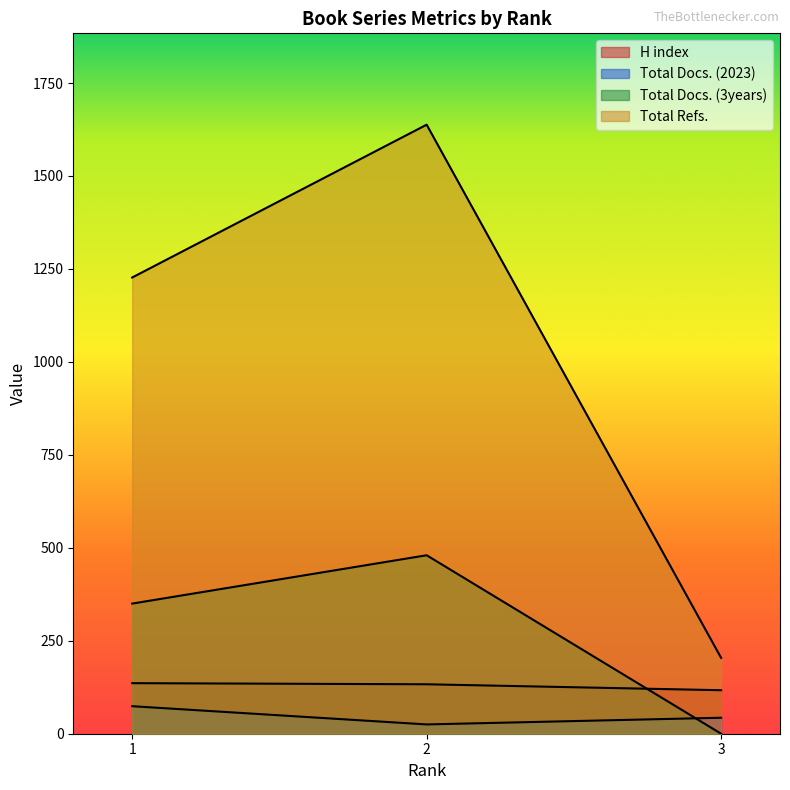

At which label does Total Refs. reach its peak?

2